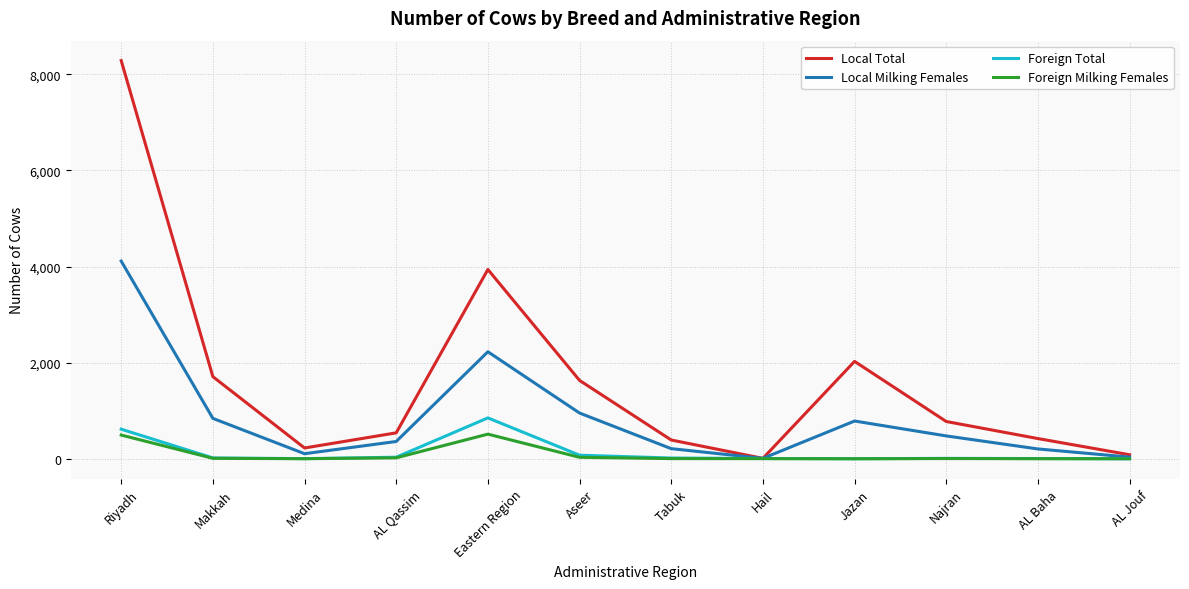

How many values in the Local Total series are below 775?

6